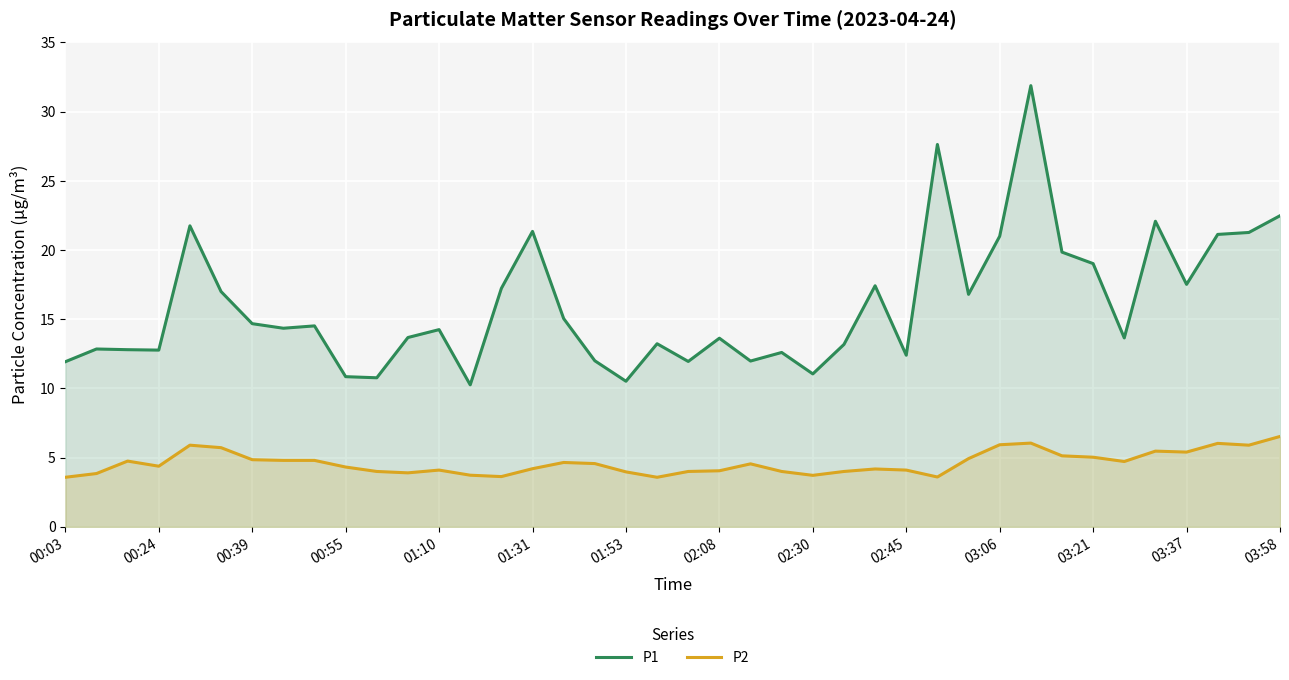

What is the difference between the maximum and minimum values in the P2 series?

3.0